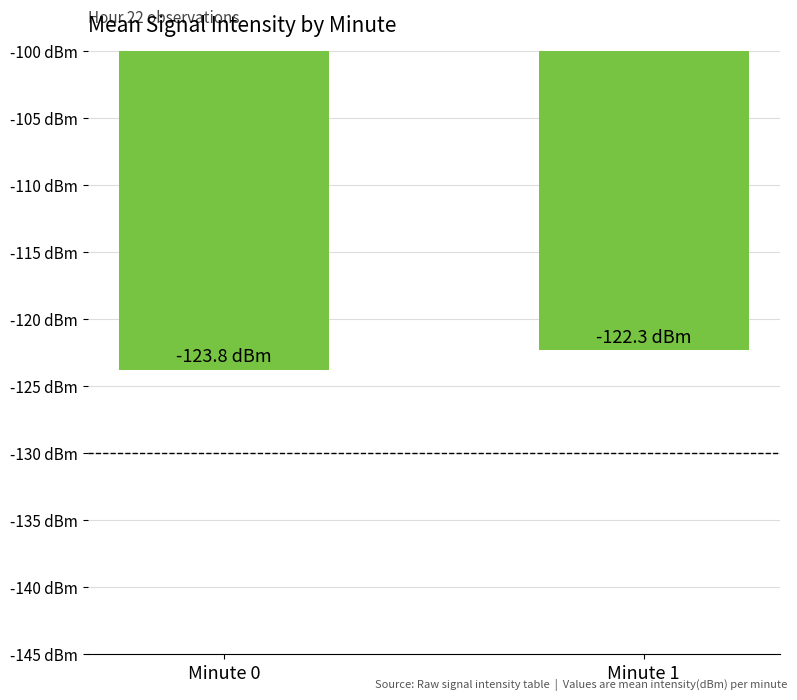

Does the chart contain any negative values?

Yes